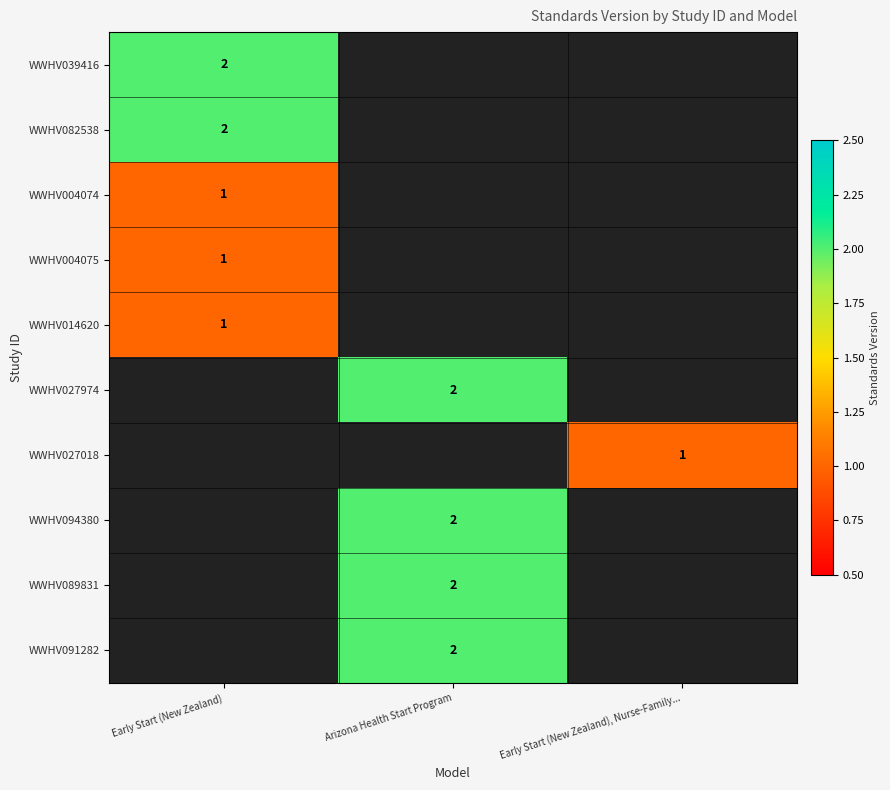

How many data points does each series have?

3